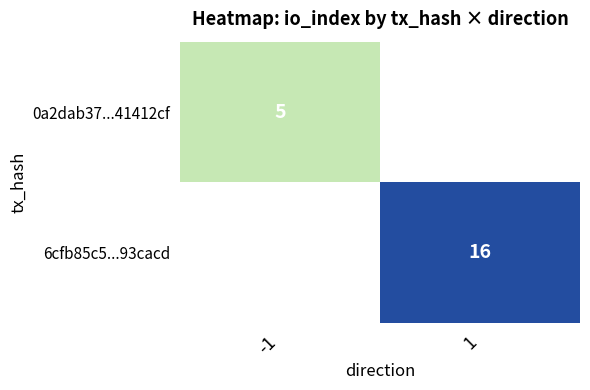

What is the maximum value shown in the chart?

16.0